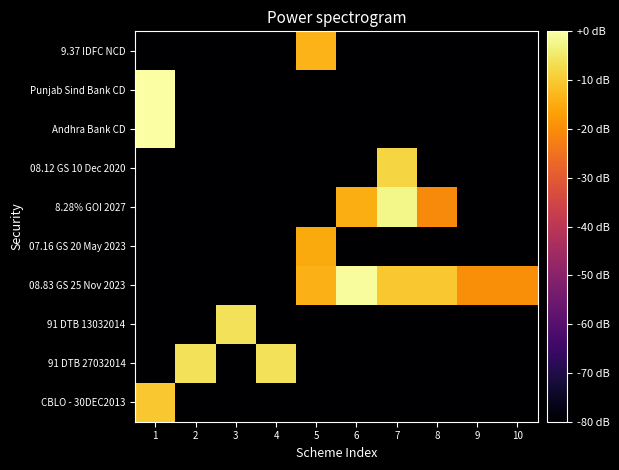

What is the minimum value shown in the chart?

-80.0